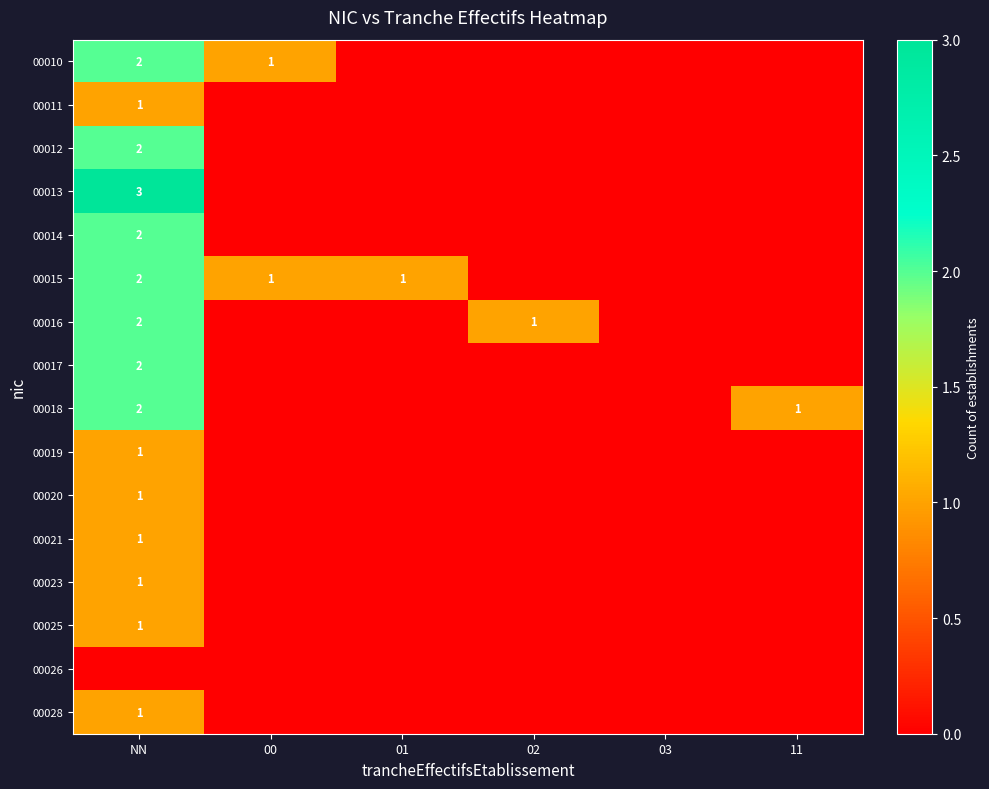

Is it true that 00021 equals 1 at NN?

True